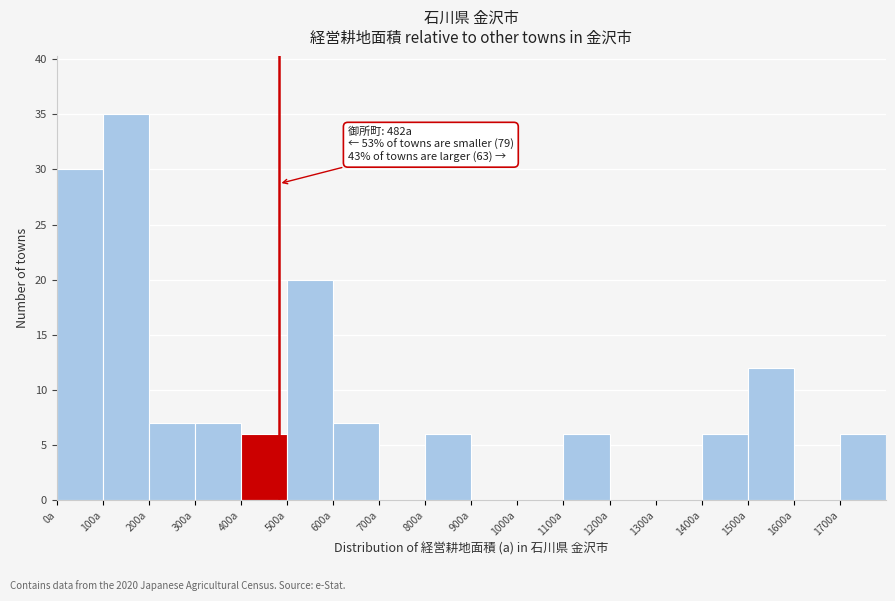

Which range on the x-axis has the tallest bar?

100 to 200